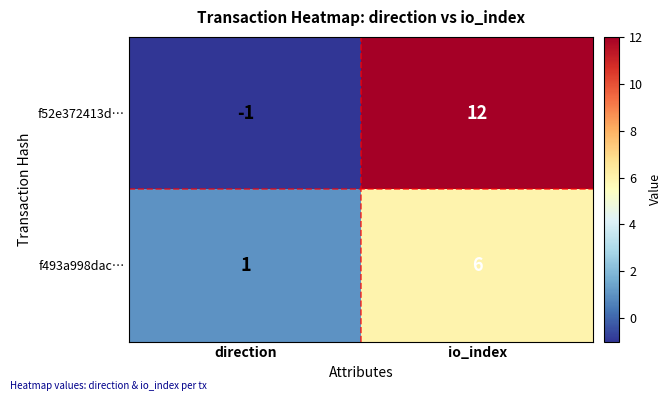

Reading left to right, what are all the values shown in this chart?

f52e372413d…: direction=-1	io_index=12
f493a998dac…: direction=1	io_index=6